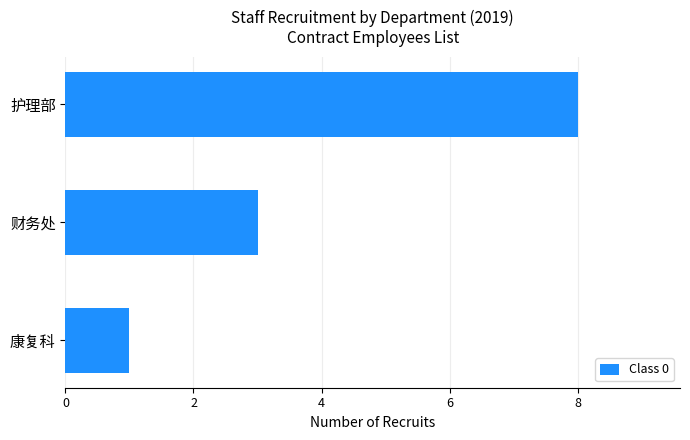

Are the bars horizontal?

Yes